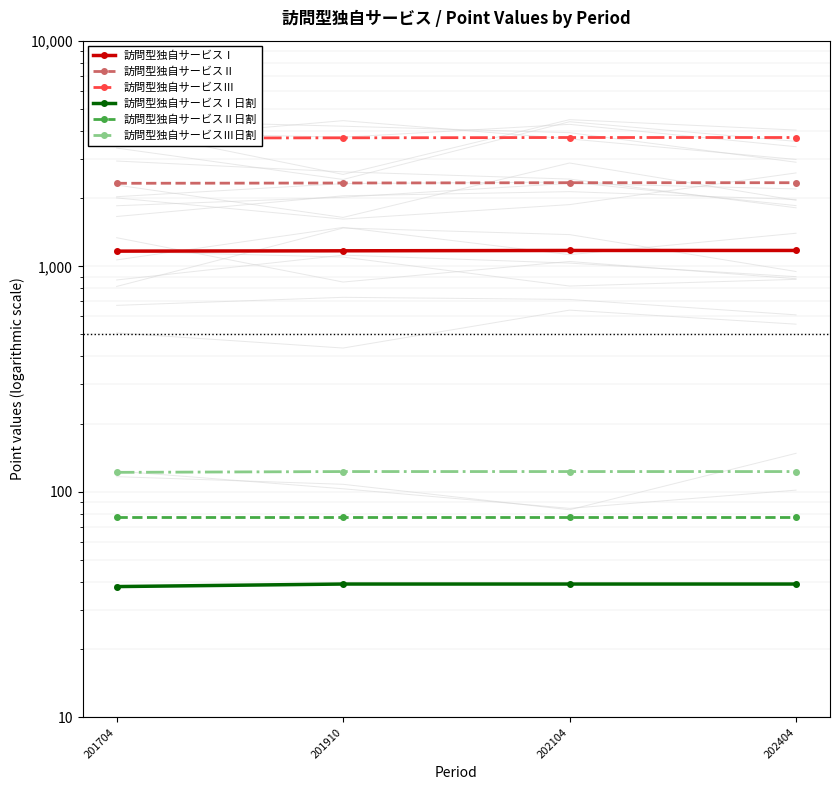

List the series in order of their peak value, highest first.

訪問型独自サービスⅢ, 訪問型独自サービスⅡ, 訪問型独自サービスⅠ, 訪問型独自サービスⅢ日割, 訪問型独自サービスⅡ日割, 訪問型独自サービスⅠ日割